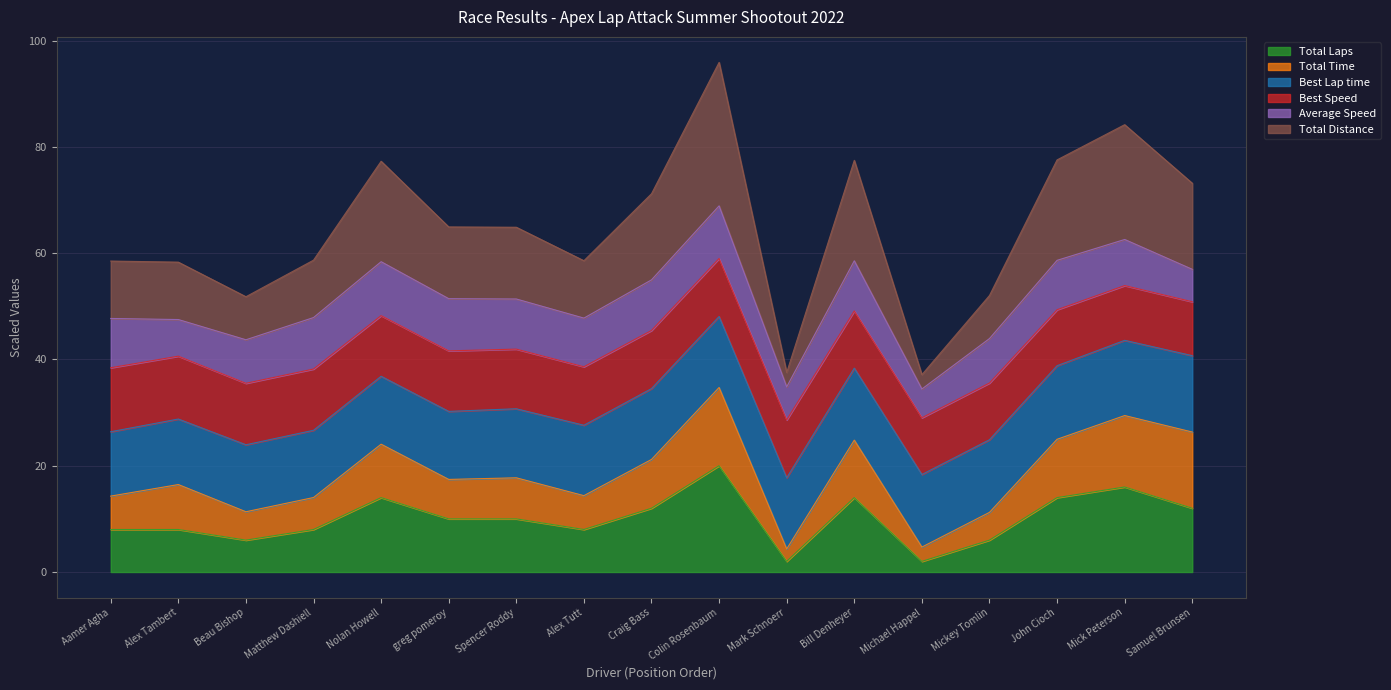

At which category does Total Laps reach its first local peak?

Nolan Howell